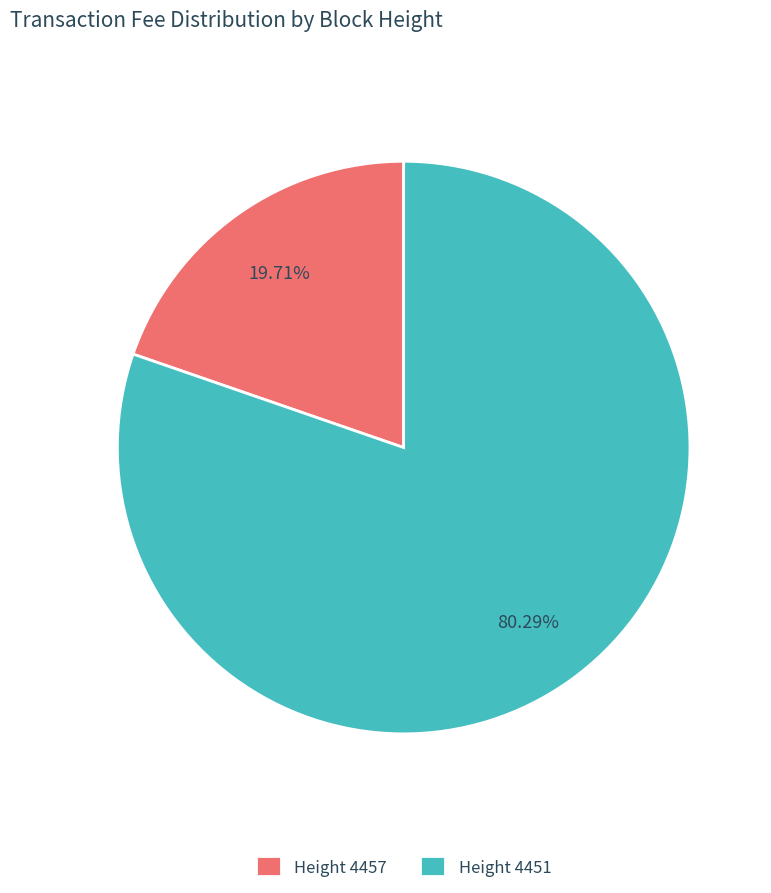

What is the largest slice in the pie chart?

Height 4451